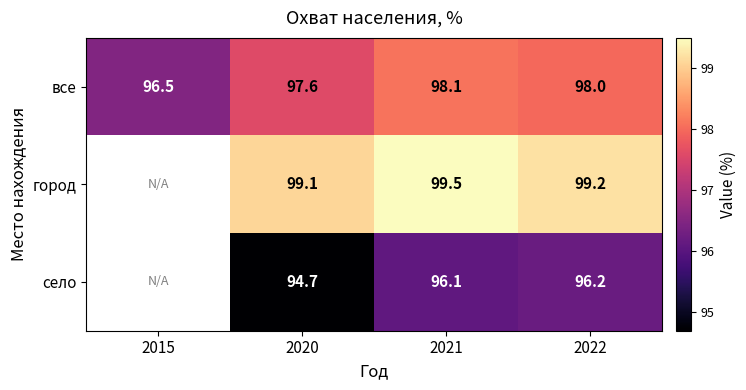

Is it true that город equals 99.5 at 2021?

True